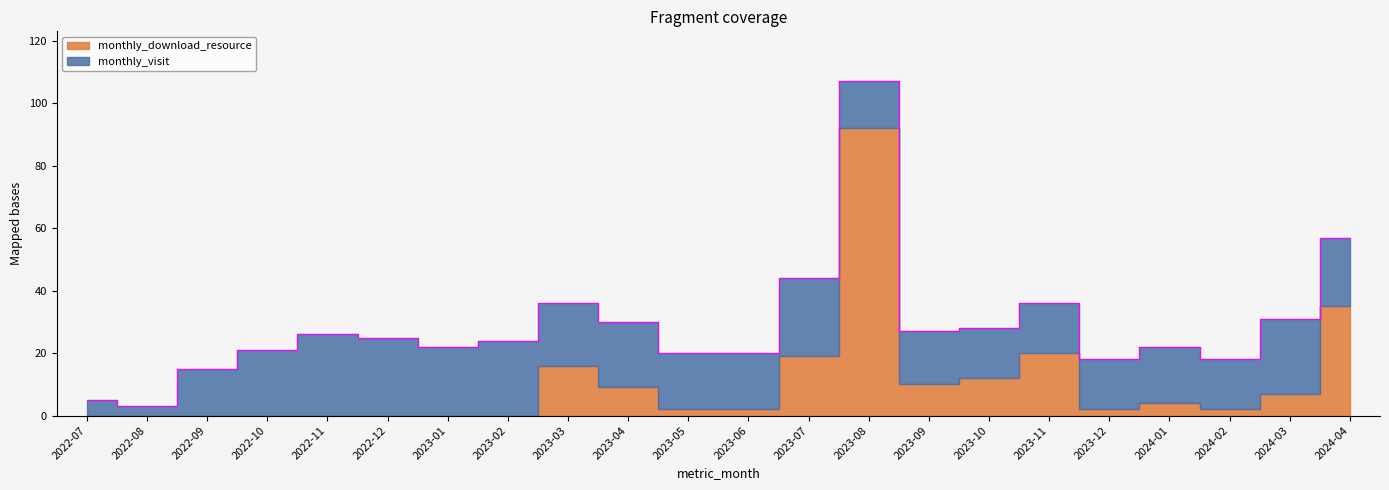

What is the difference between the second highest and minimum values in the monthly_download_resource series?

35